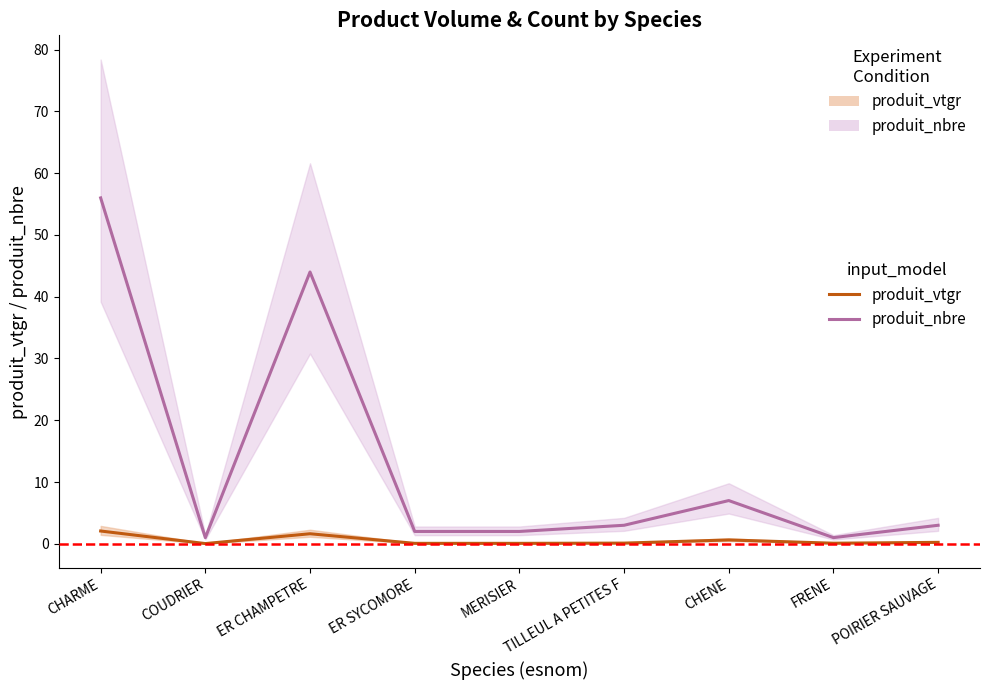

True or false: produit_vtgr and produit_nbre cross at least once.

False